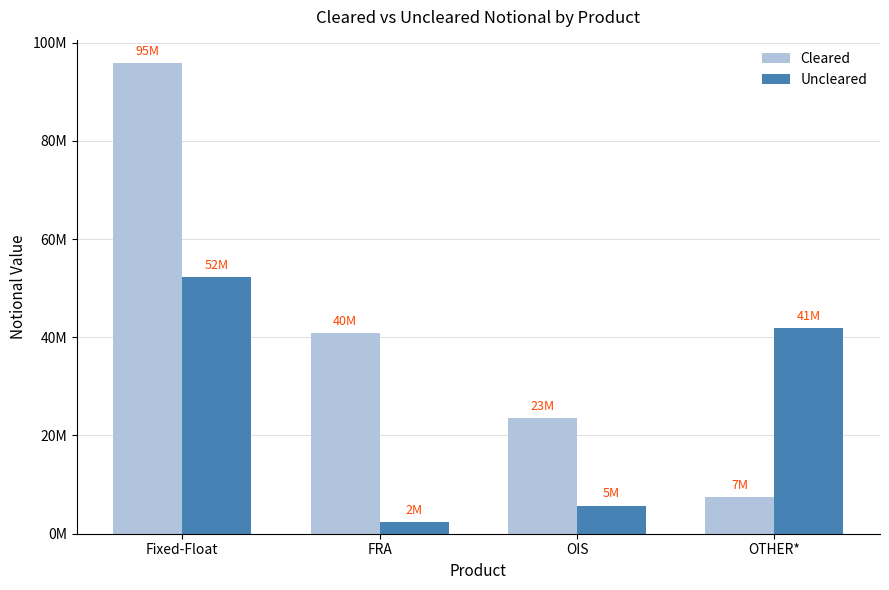

Are the bars horizontal?

No